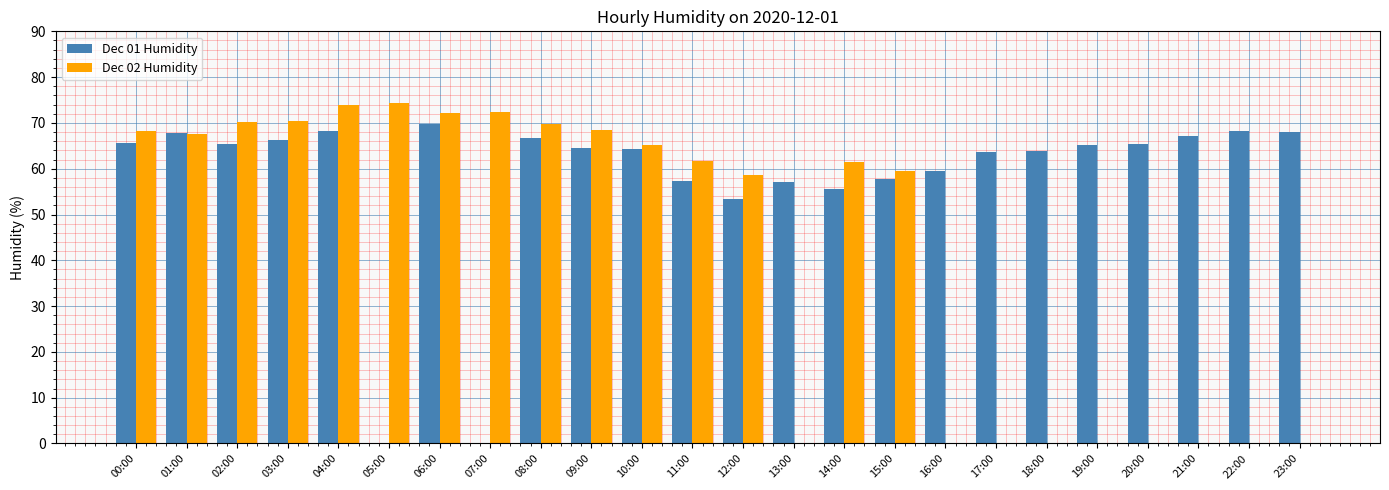

How many series are shown in this chart?

2